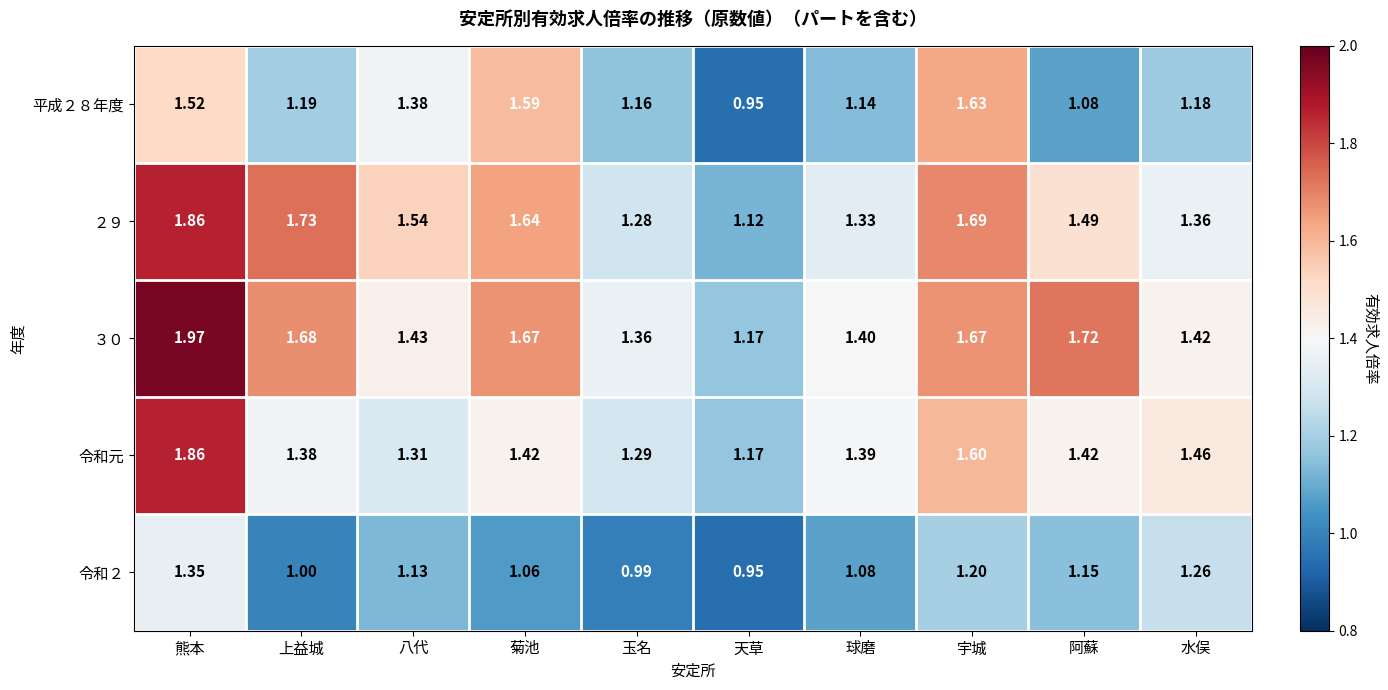

At which category is the sum across all series the highest?

熊本